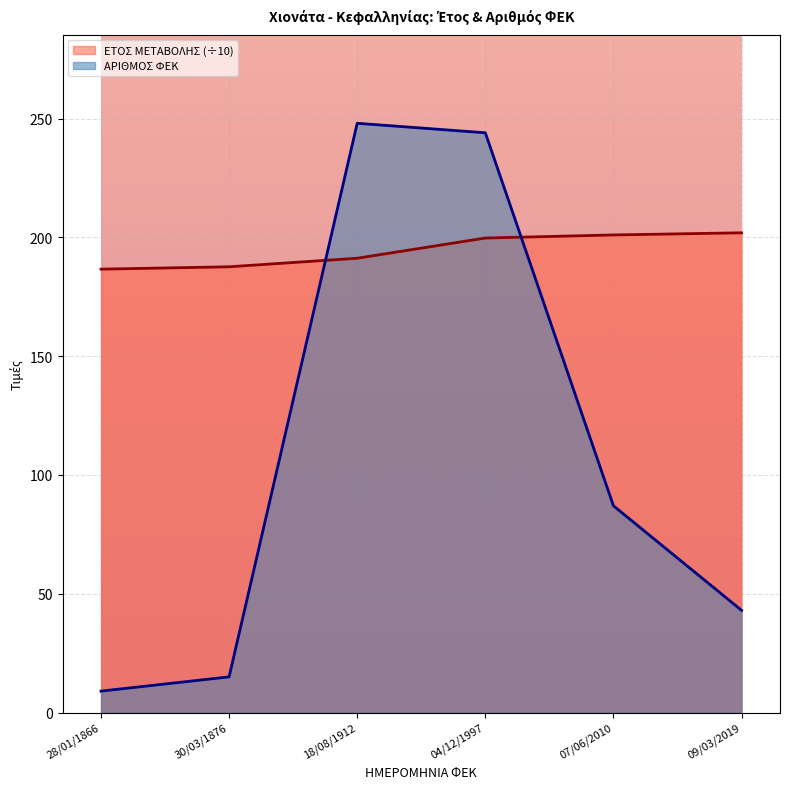

Which series has the widest spread of values?

ΑΡΙΘΜΟΣ ΦΕΚ